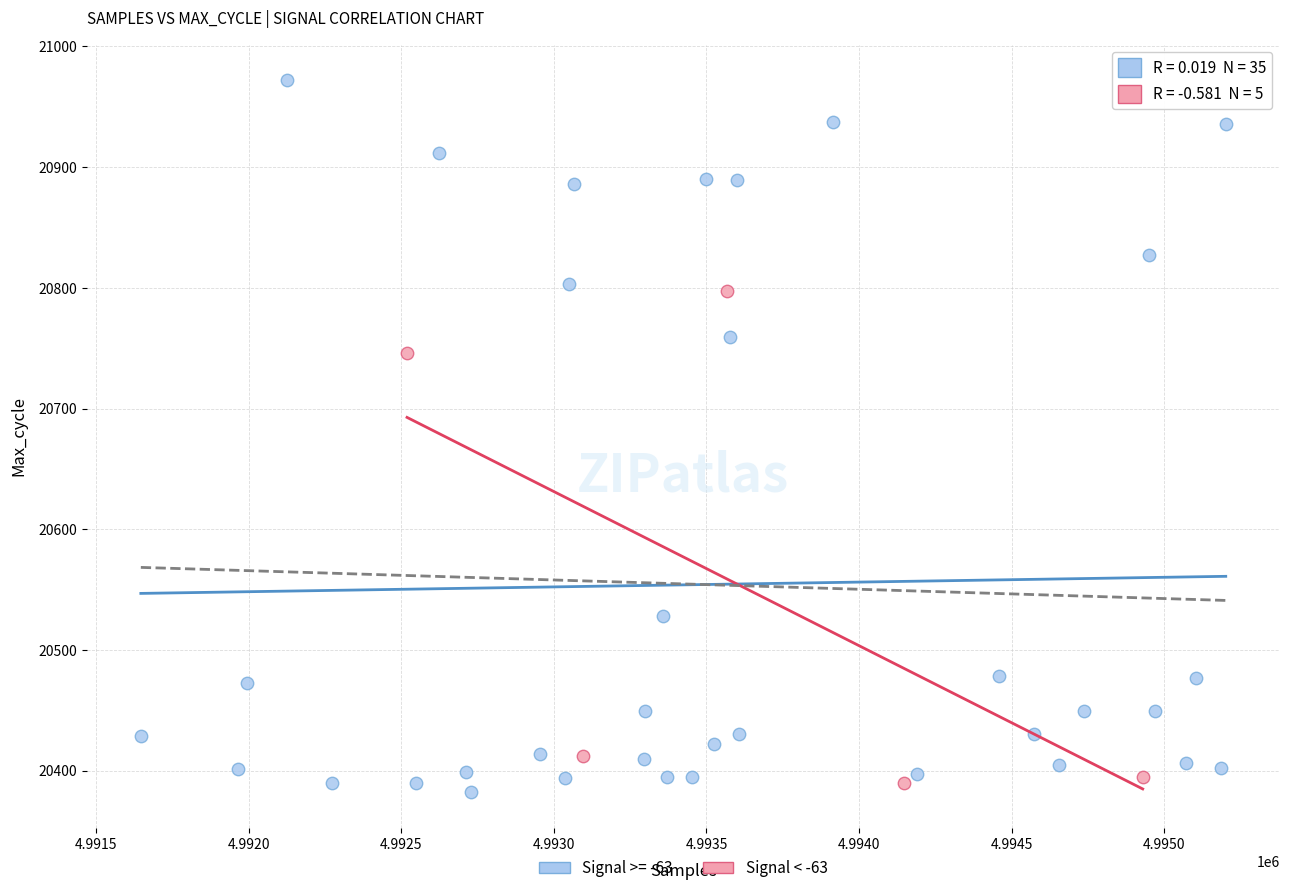

Which series reaches the maximum Y coordinate?

Signal >= -63